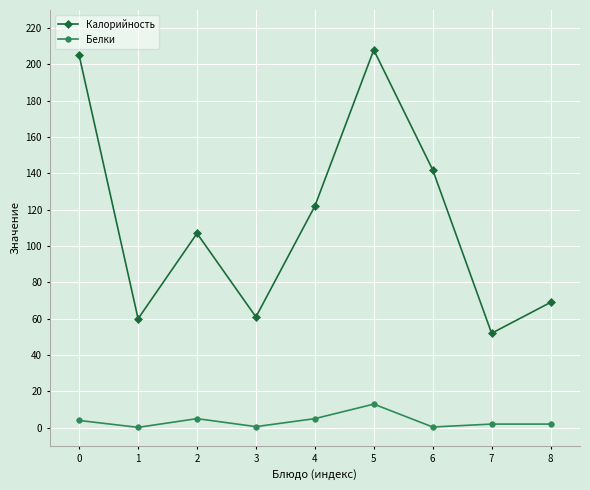

Between 4 and 6, which series saw the biggest shift?

Калорийность